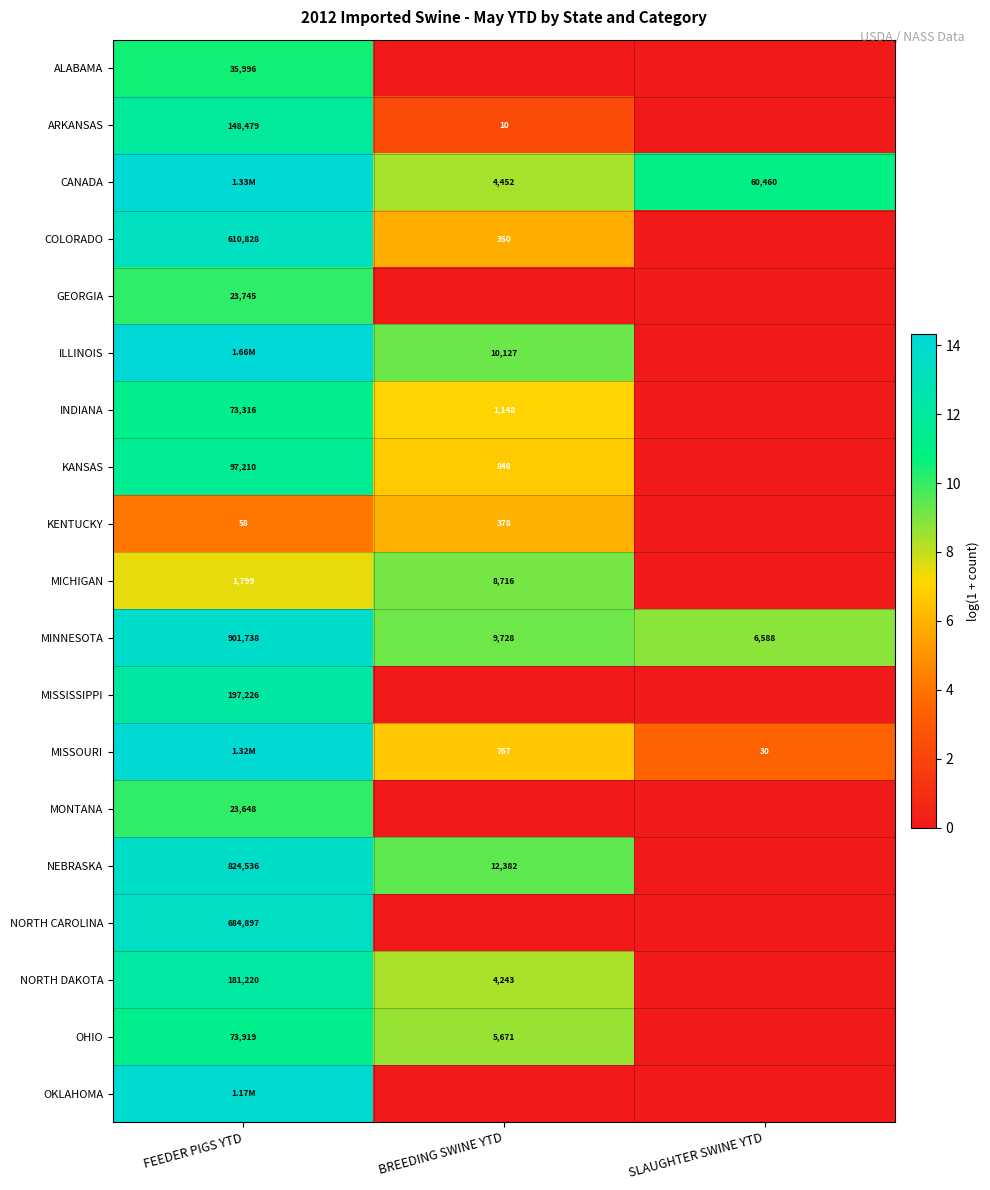

What is the maximum value shown in the chart?

14.3